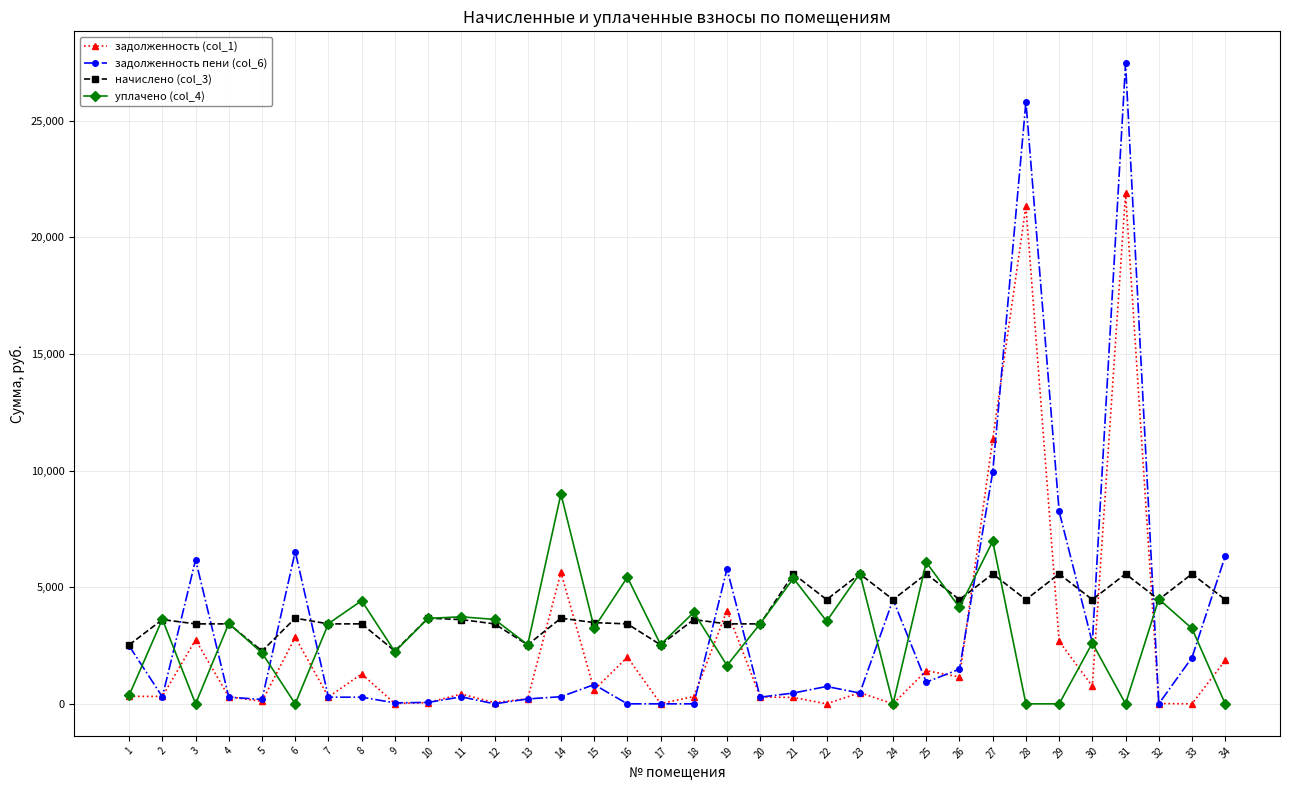

Which series has the widest spread of values?

задолженность пени (col_6)